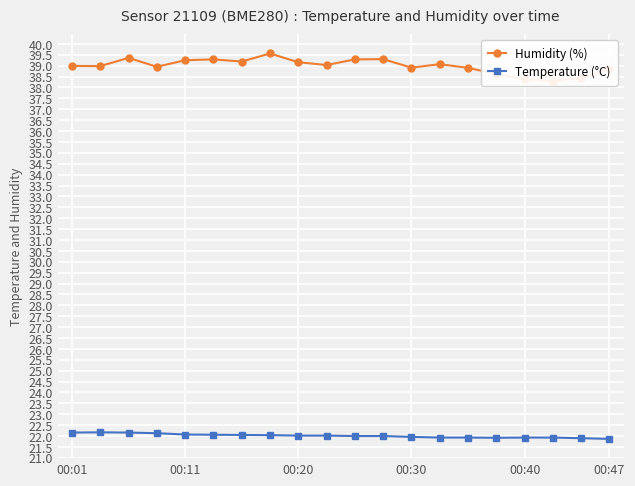

The Temperature (°C) series shows 14.2 at 00:01. True or false?

False